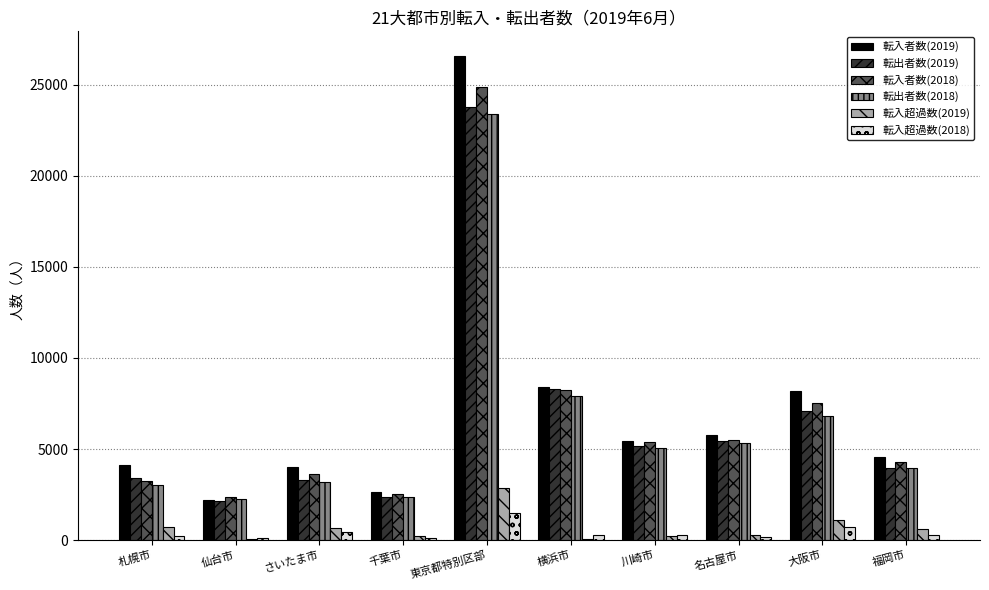

What are all the series names shown in the legend?

転入者数(2019), 転出者数(2019), 転入者数(2018), 転出者数(2018), 転入超過数(2019), 転入超過数(2018)